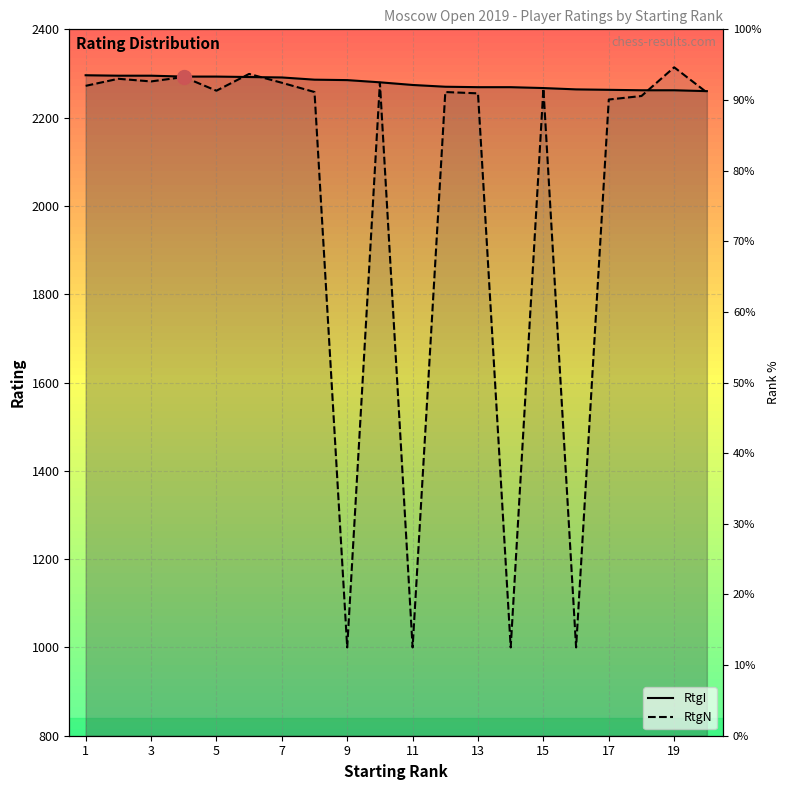

True or false: RtgI has a value of 942 at 5.

False